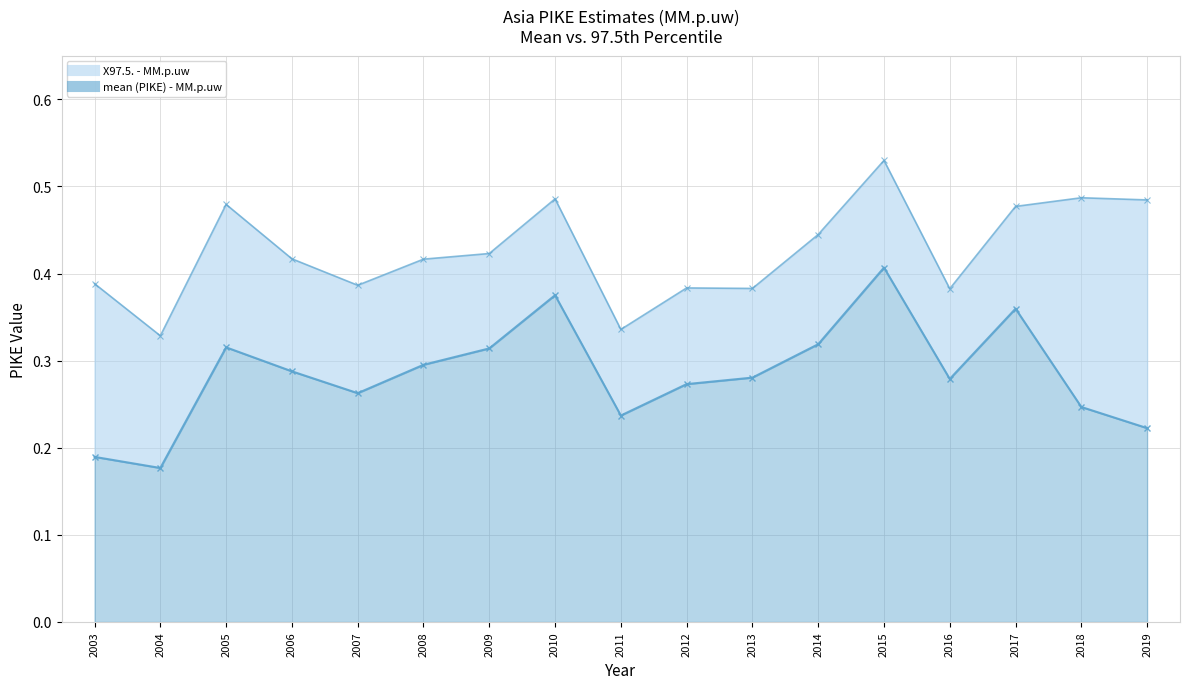

The mean (PIKE) - MM.p.uw series shows 0.1 at 2015. True or false?

False